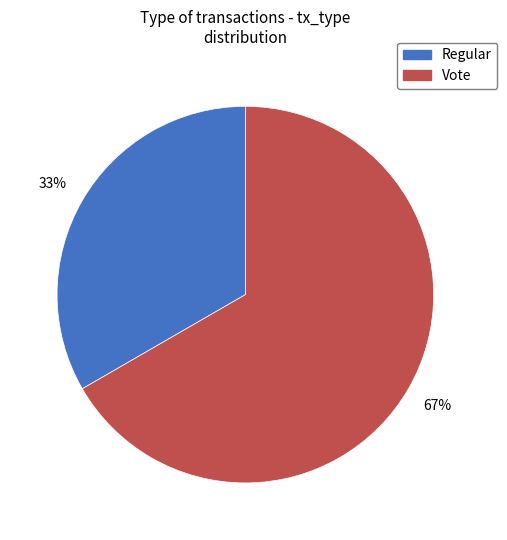

To the nearest percent, what is the combined percentage of Regular and Vote?

100%